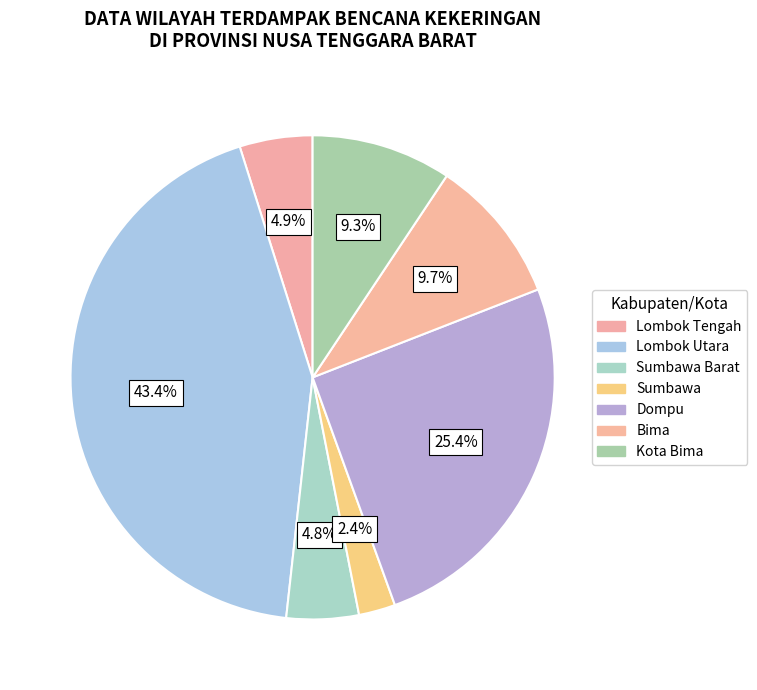

Which slice is the smallest?

Sumbawa